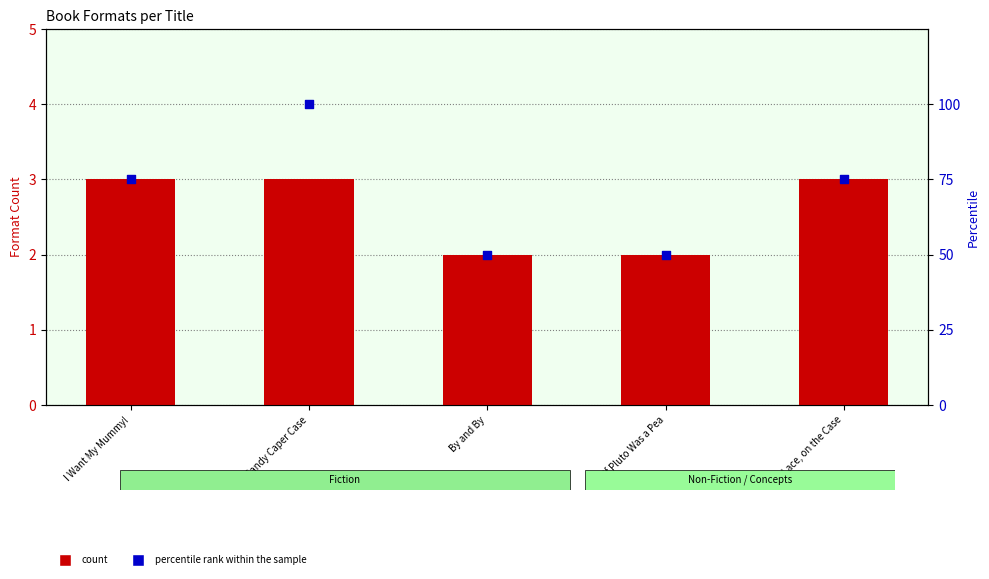

Which series contains the lowest Y value?

count